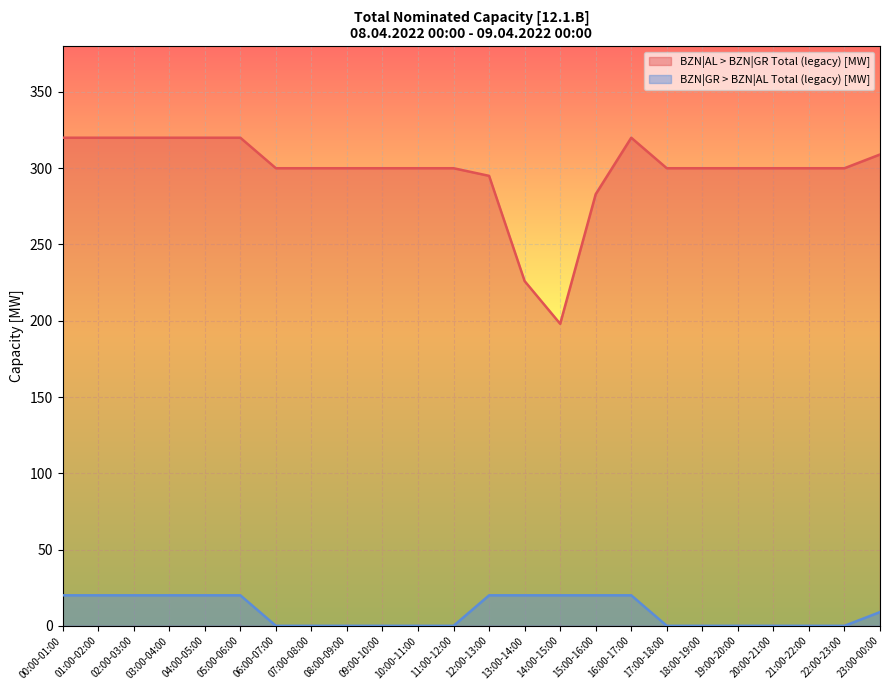

How many lines are shown in the chart?

2